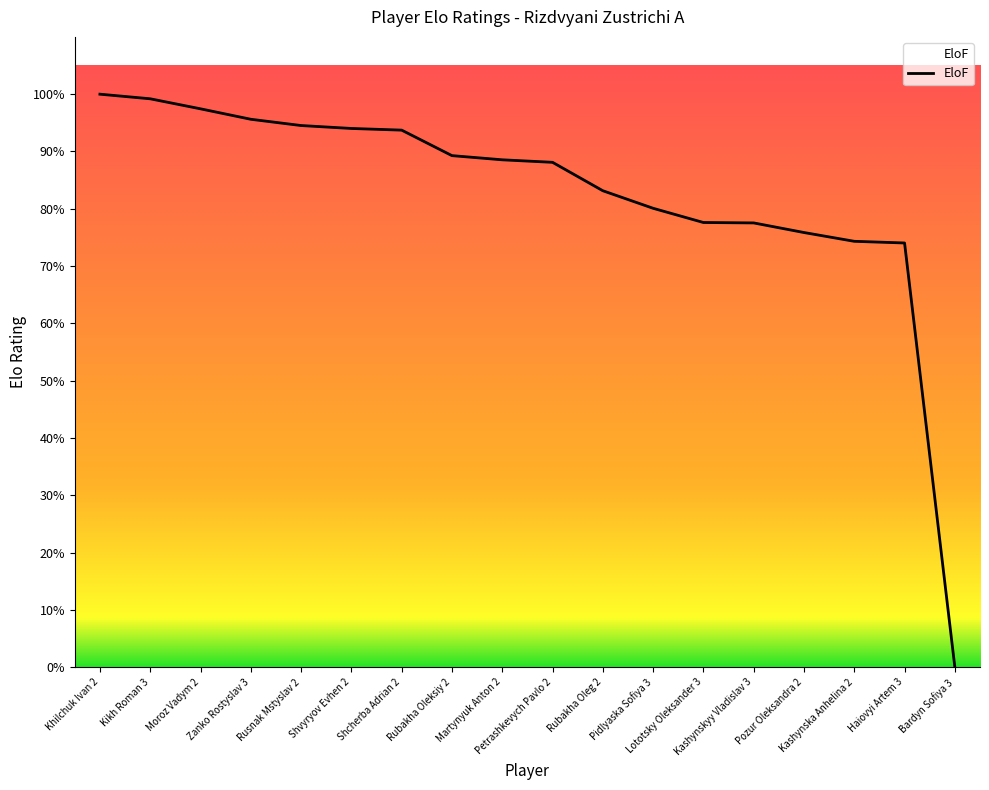

Is this an area chart (filled region under the line)?

No